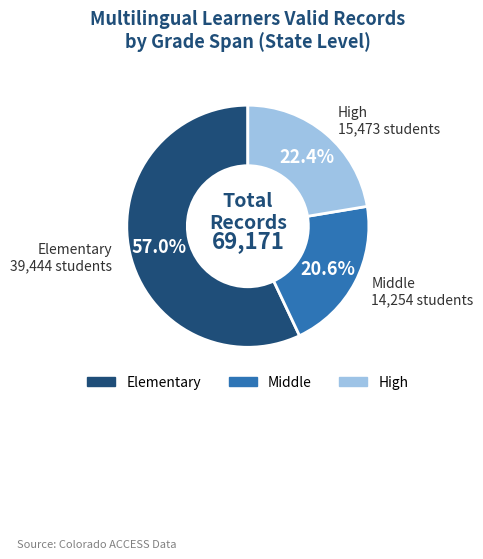

The High slice represents 9% of the pie. True or false?

False